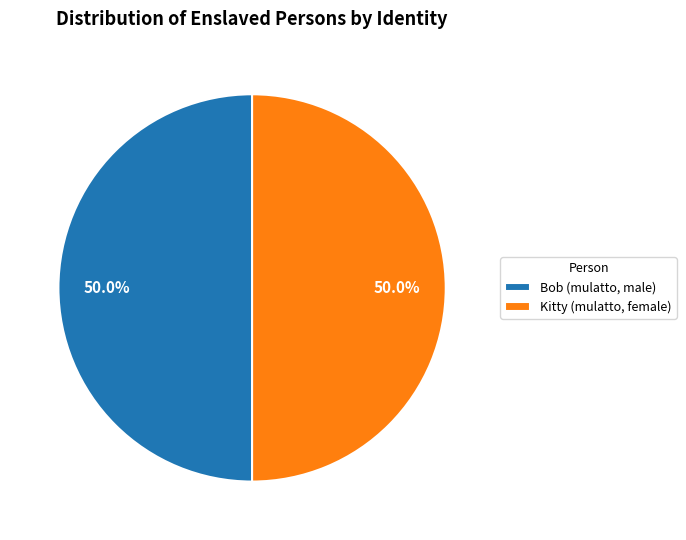

What is the ratio of the value at Bob (mulatto, male) to the value at Kitty (mulatto, female)?

1.0